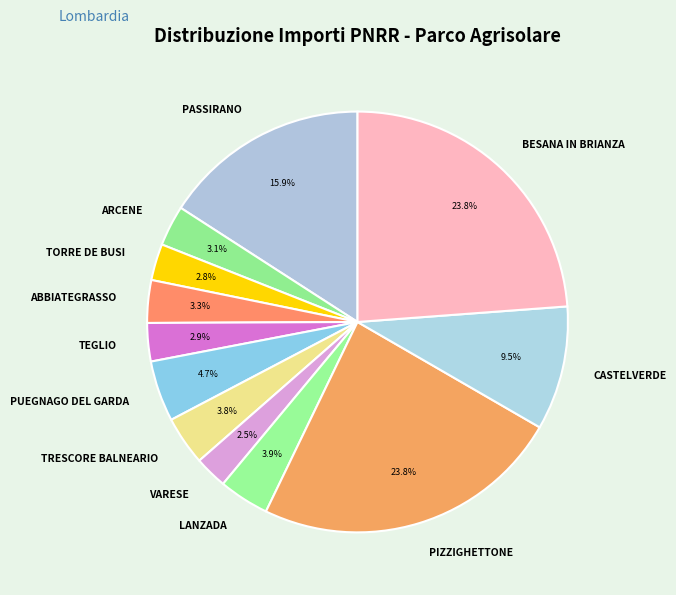

How many segments does this pie chart have?

12